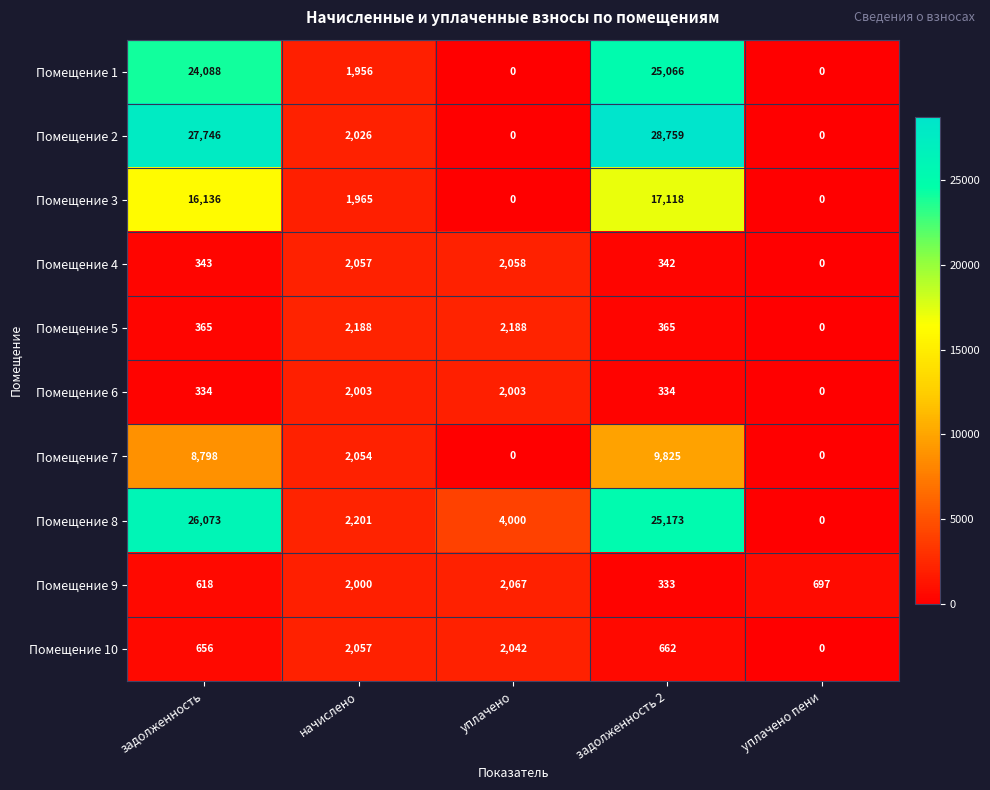

At which label does Помещение 3 first exceed 1965?

задолженность